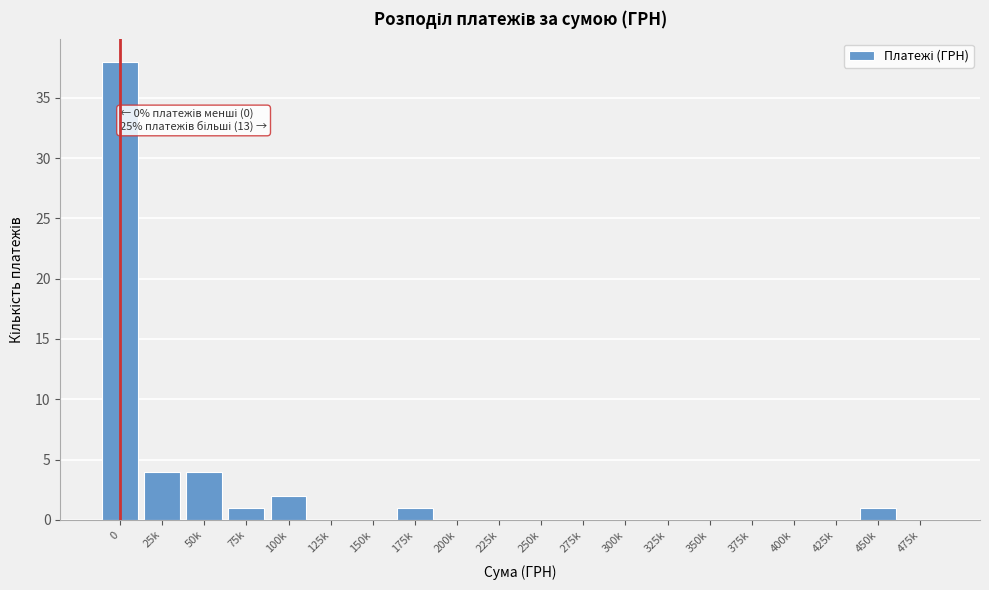

Reading left to right, what are all the values shown in this chart?

0=38	25k=4	50k=4	75k=1	100k=2	125k=0	150k=0	175k=1	200k=0	225k=0	250k=0	275k=0	300k=0	325k=0	350k=0	375k=0	400k=0	425k=0	450k=1	475k=0